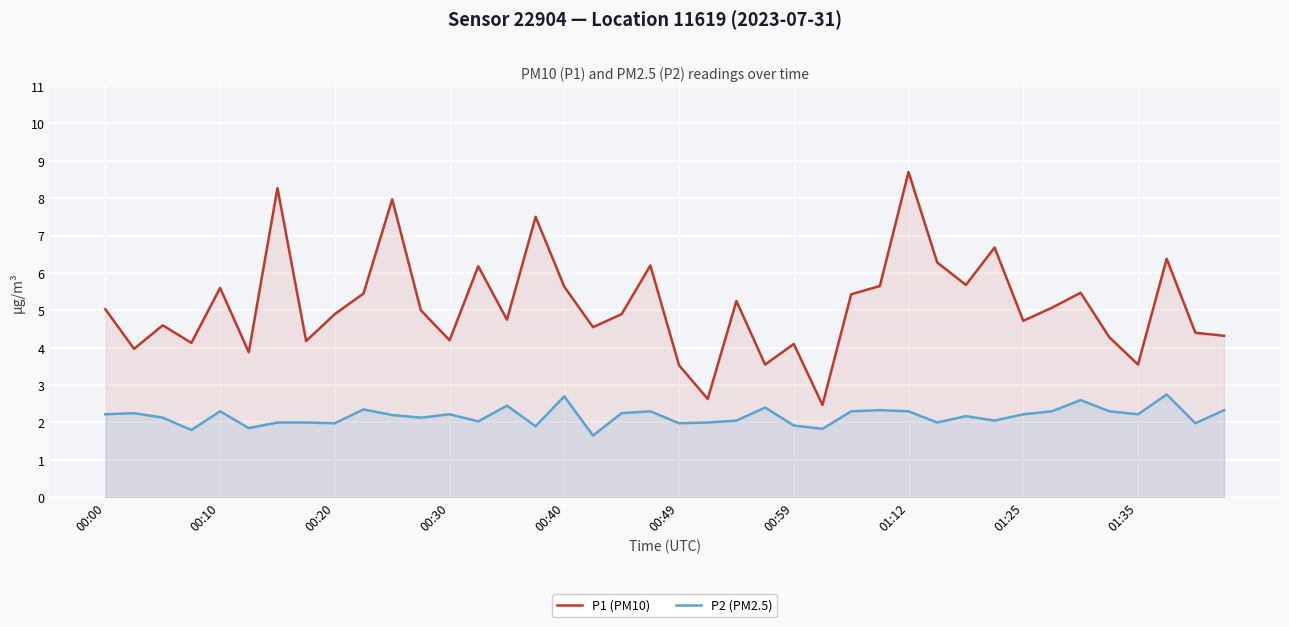

Which series has the widest spread of values?

P1 (PM10)